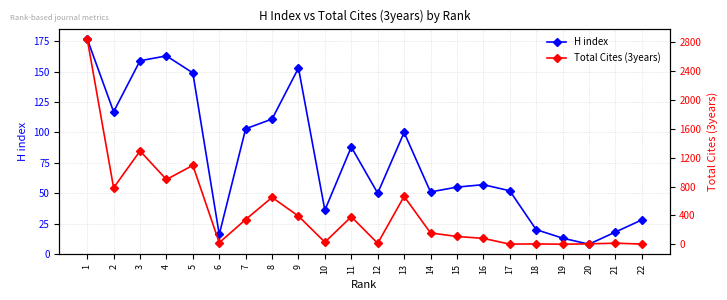

At which category does H index reach its first local peak?

4